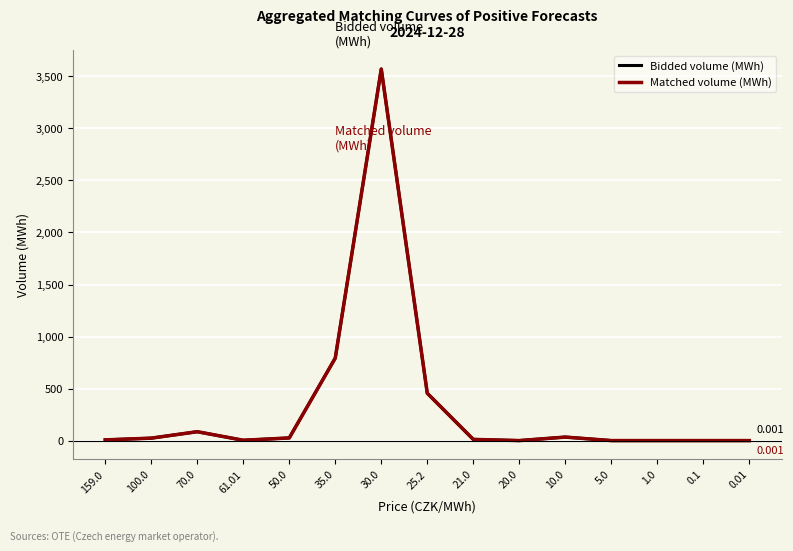

Is it true that Bidded volume (MWh) equals 19.5 at 10.0?

False